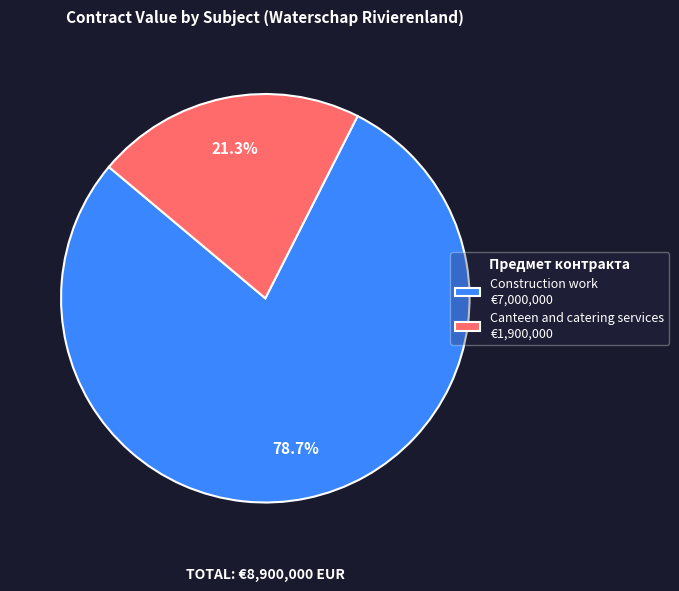

Is it true that Construction work is 65% of the pie?

False